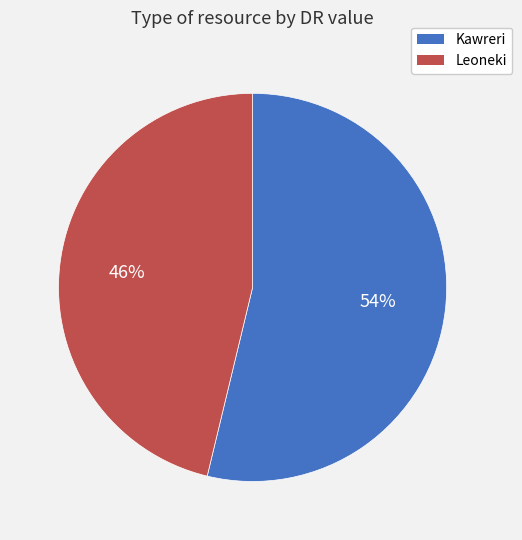

Rank the categories by value from highest to lowest.

Kawreri, Leoneki